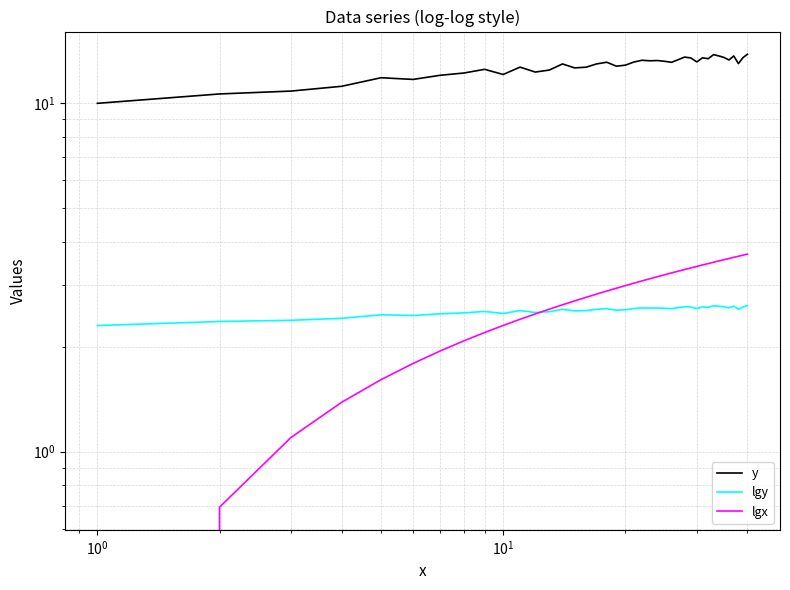

True or false: y and lgy cross at least once.

False